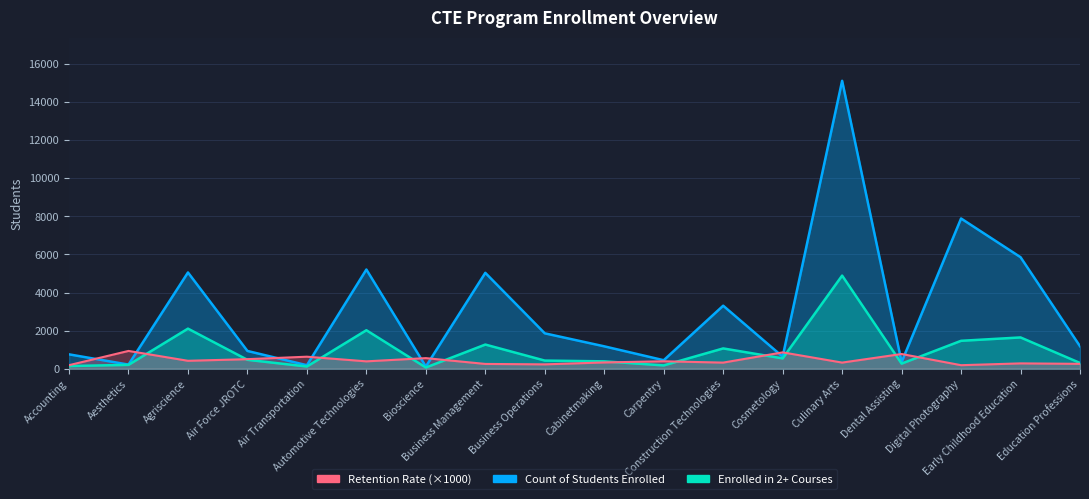

At which category is the sum across all series the highest?

Culinary Arts